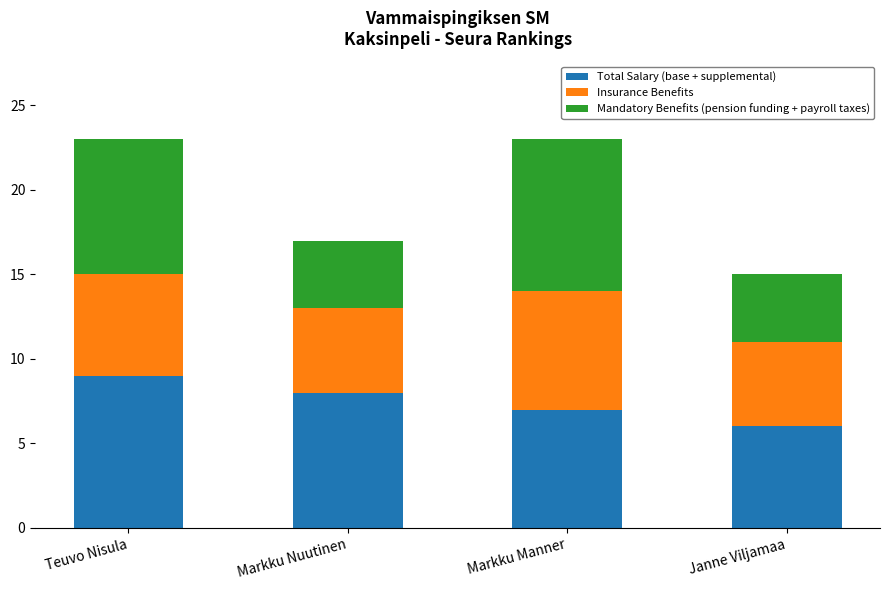

Reading left to right, transcribe the values for Total Salary (base + supplemental).

9	8	7	6